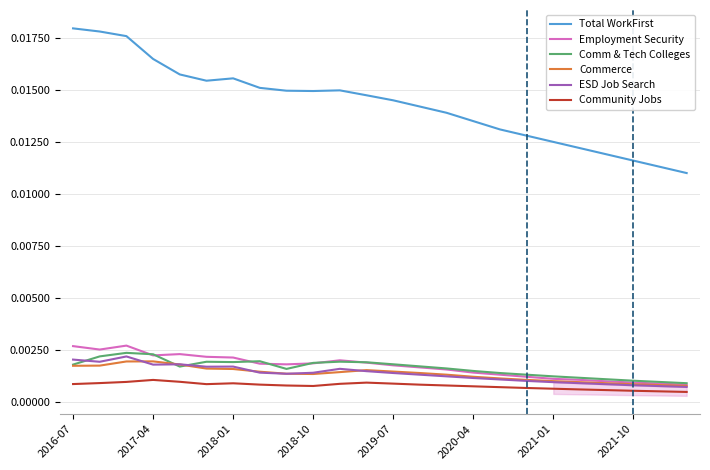

Which series has the largest total across all categories?

Total WorkFirst